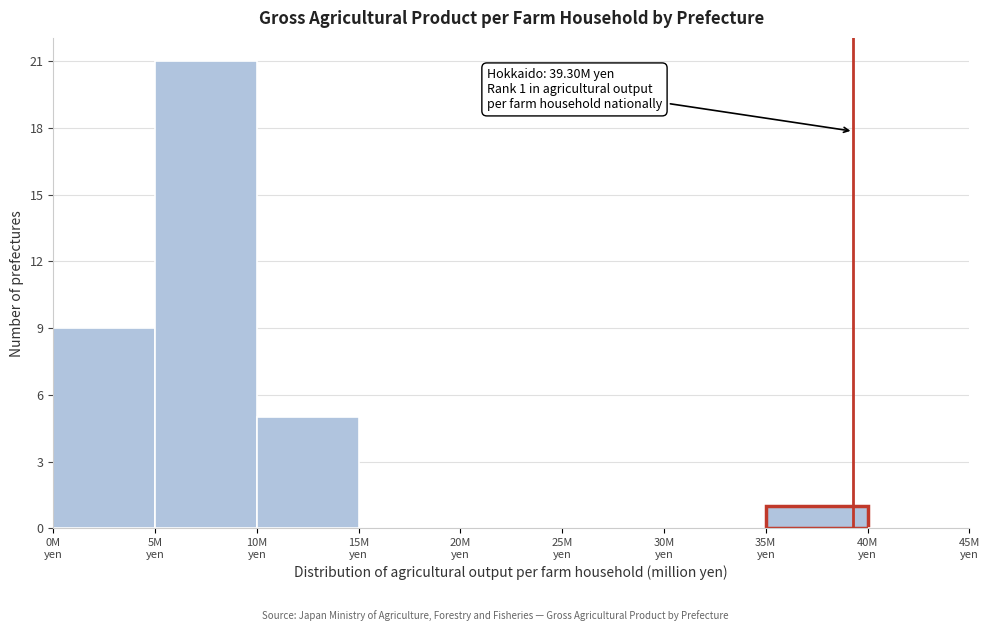

Which range on the x-axis has the tallest bar?

5 to 10